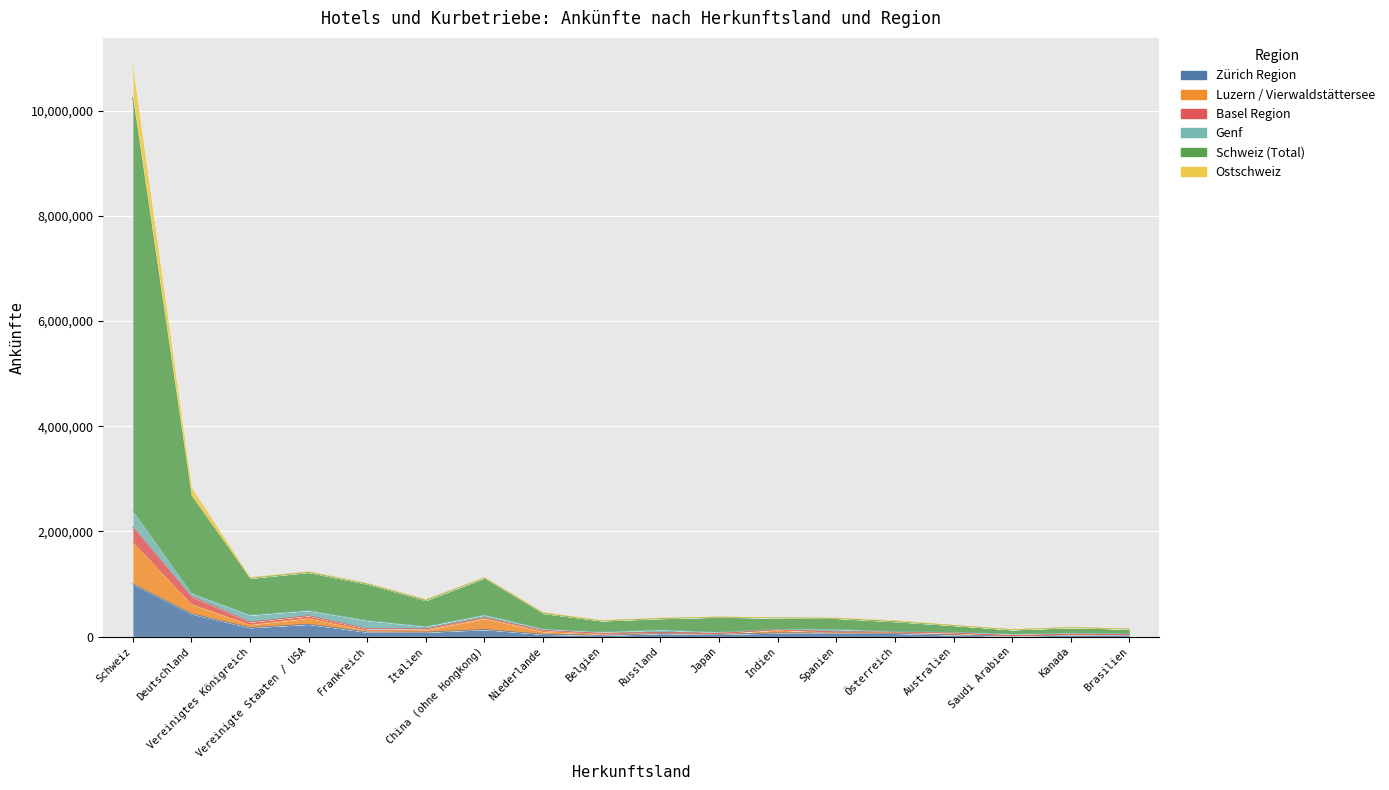

True or false: Ostschweiz and Luzern / Vierwaldstättersee intersect in this chart.

False